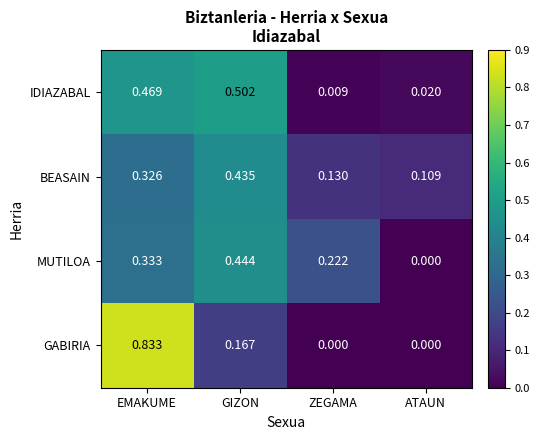

List the series in order of their peak value, lowest first.

BEASAIN, MUTILOA, IDIAZABAL, GABIRIA